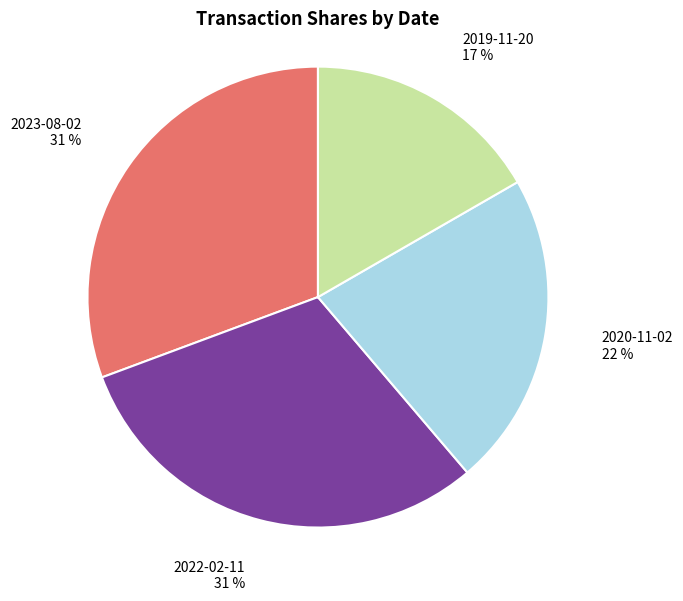

To the nearest percent, what is the difference between the 2023-08-02 and 2019-11-20 slice percentages?

14%